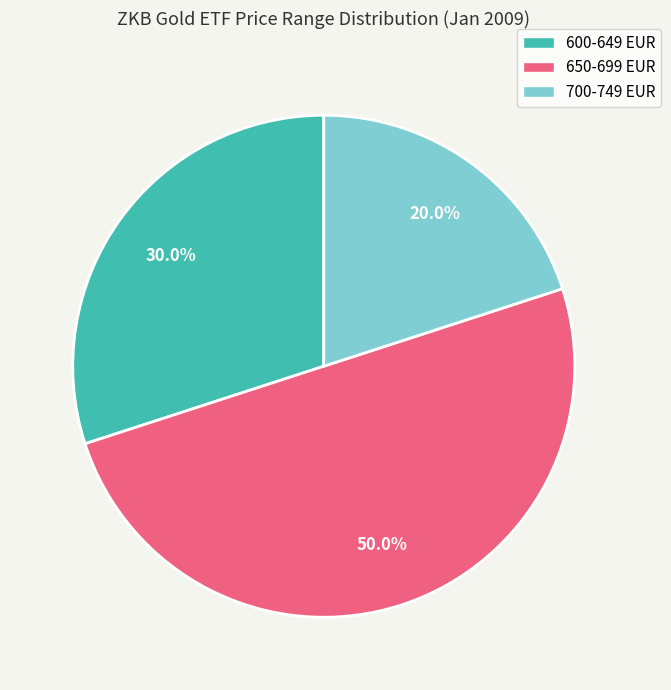

Which has a higher value, 650-699 EUR or 600-649 EUR?

650-699 EUR